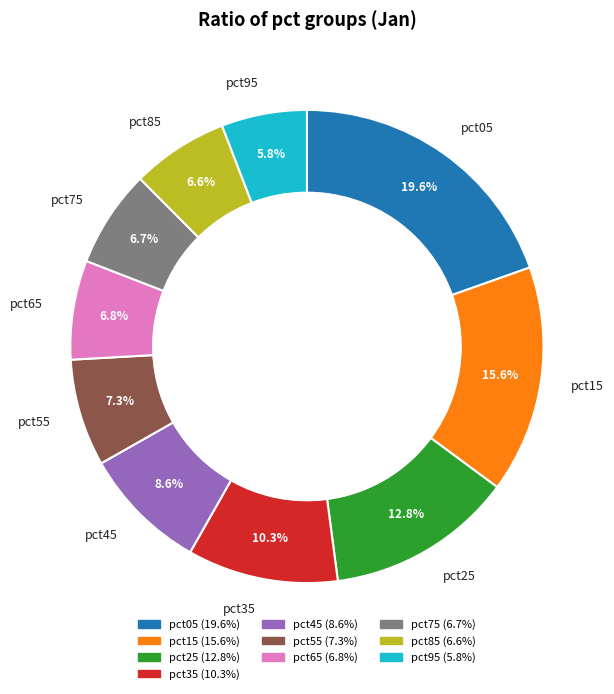

Is there any slice that represents more than half of the pie?

No